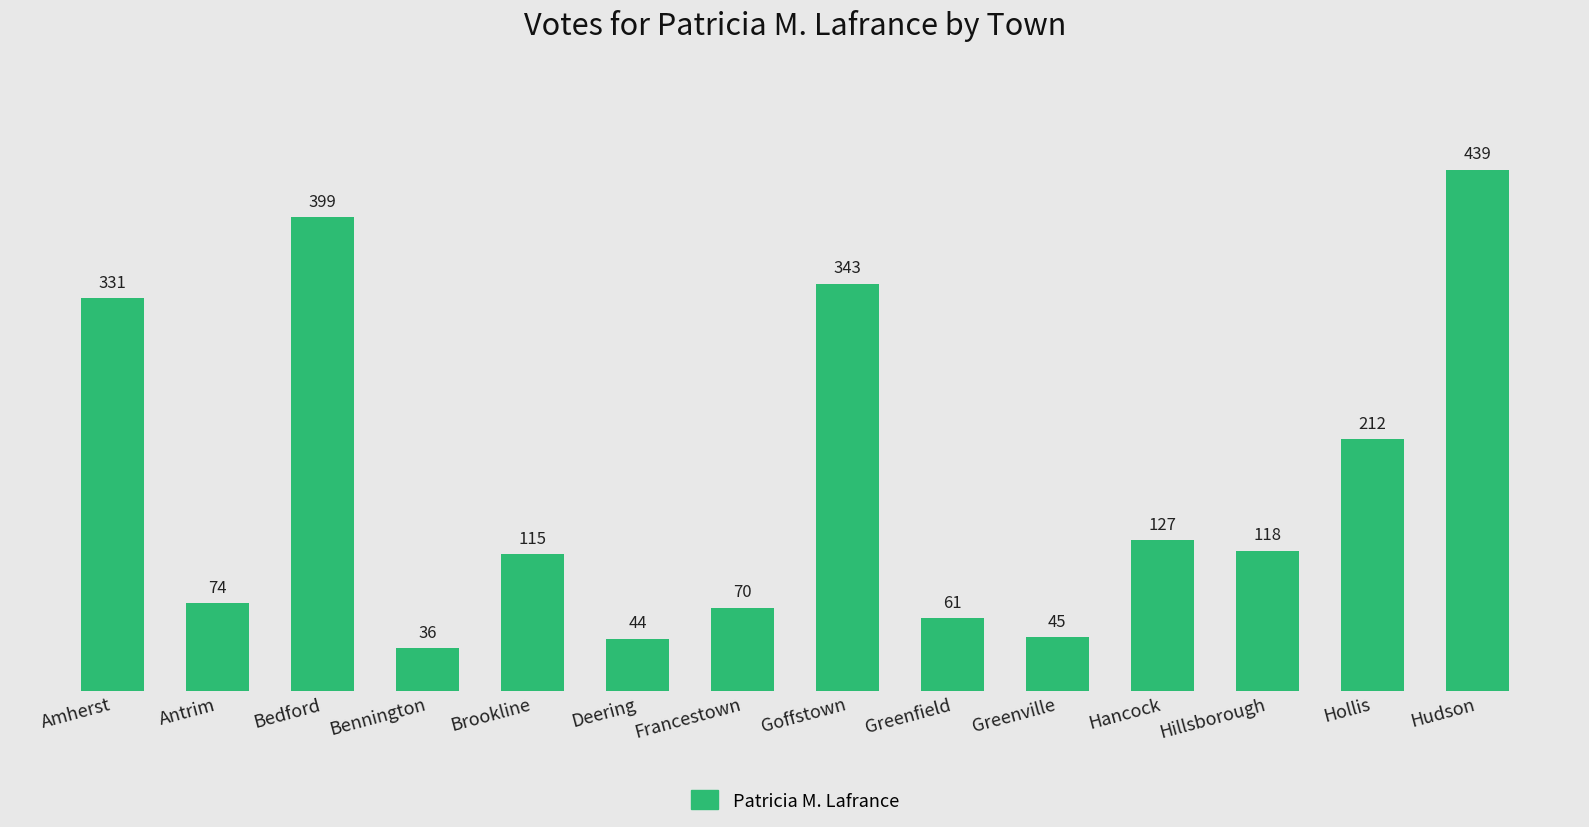

List the labels in order of value, largest first.

Hudson, Bedford, Goffstown, Amherst, Hollis, Hancock, Hillsborough, Brookline, Antrim, Francestown, Greenfield, Greenville, Deering, Bennington